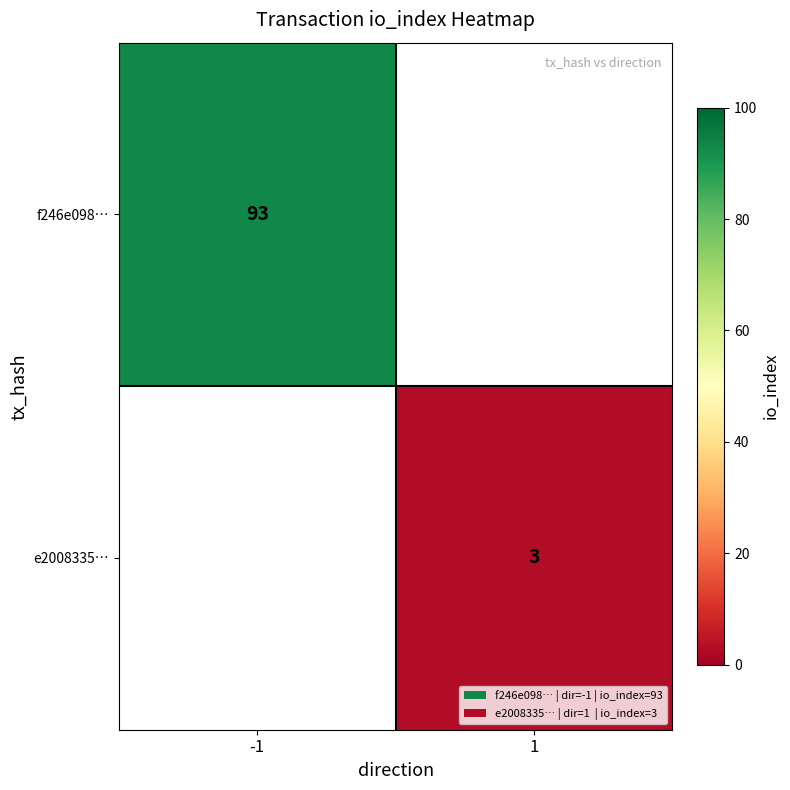

At which category does the chart reach its peak across all series?

-1